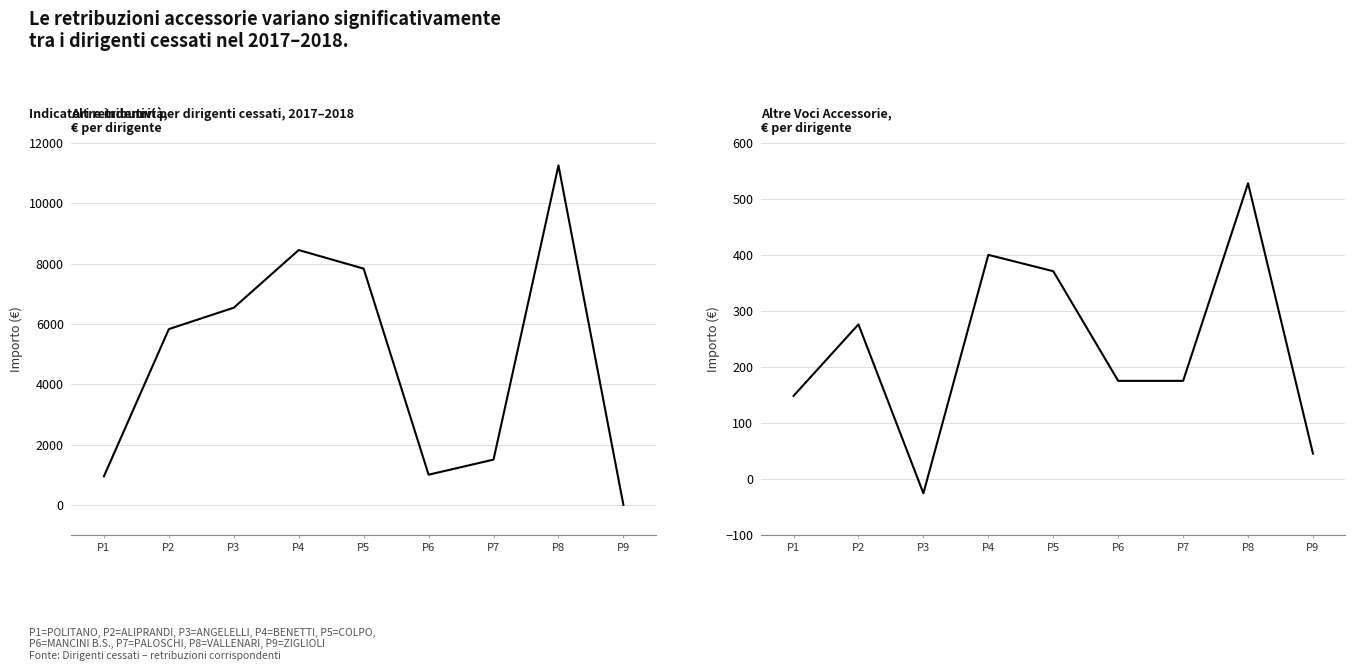

What is the average value of the Altre Voci Accessorie series?

232.7